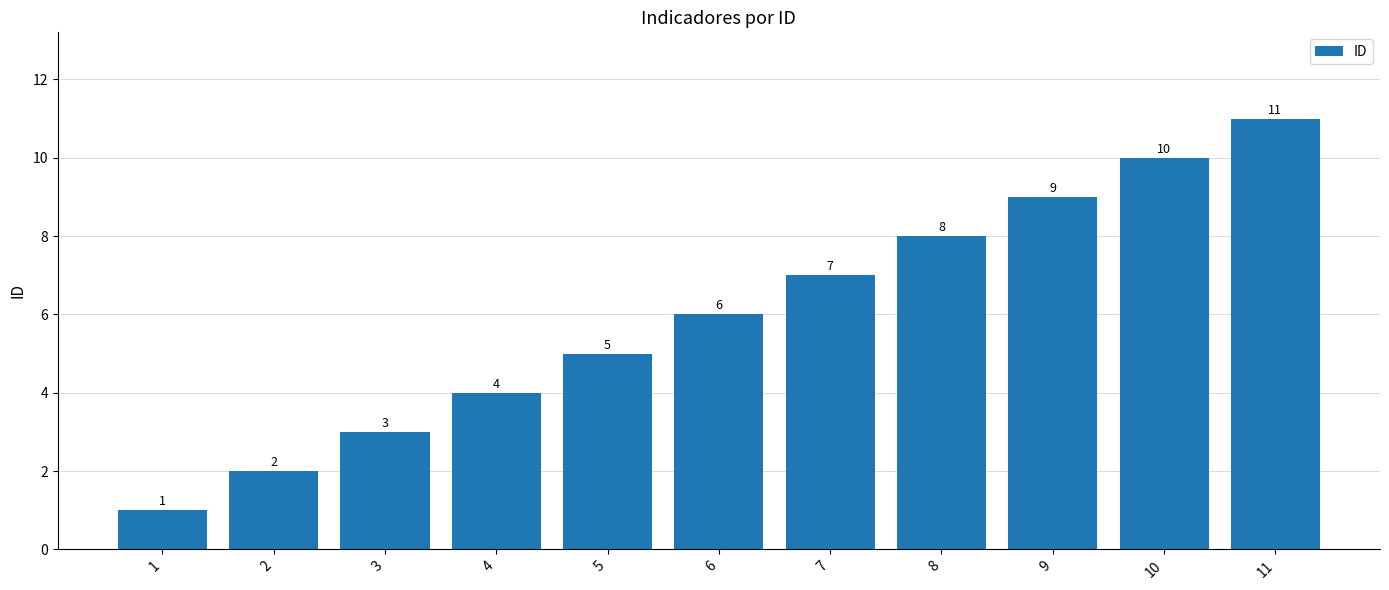

Reading right to left, transcribe all the data shown in this chart.

11	10	9	8	7	6	5	4	3	2	1